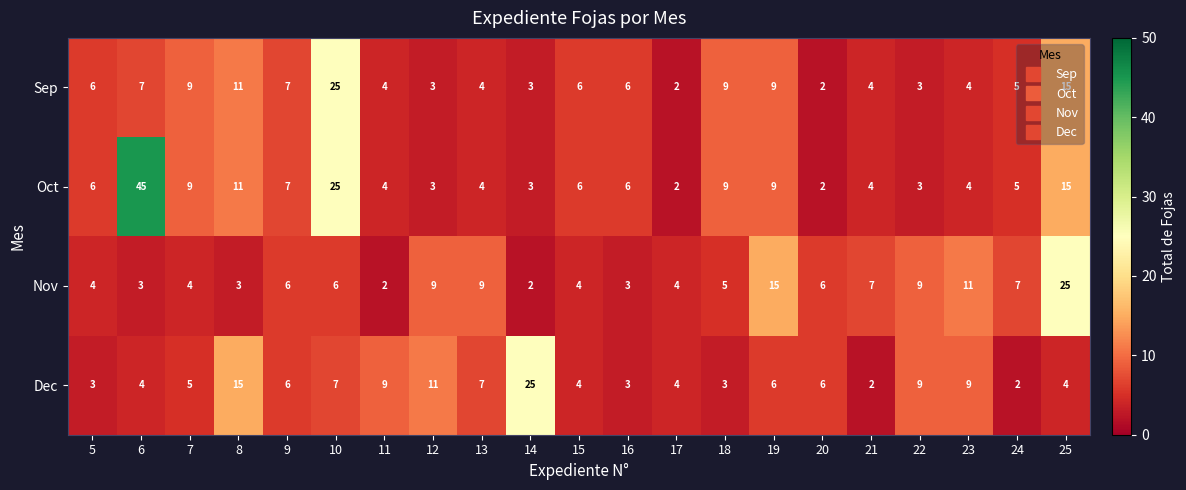

The Dec series shows 10 at 10. True or false?

False